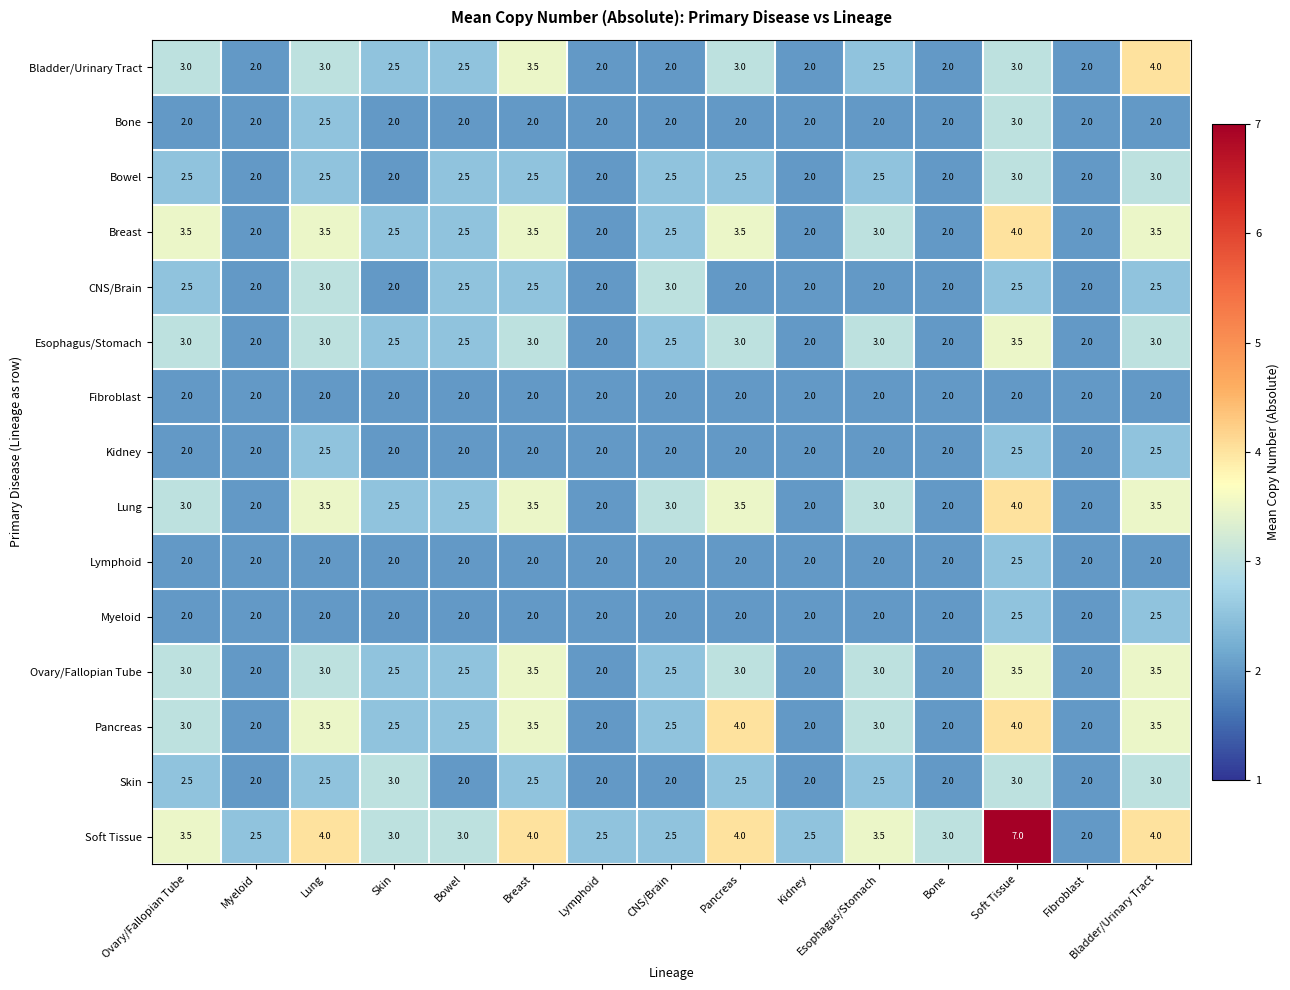

What is the maximum value shown in the chart?

7.0